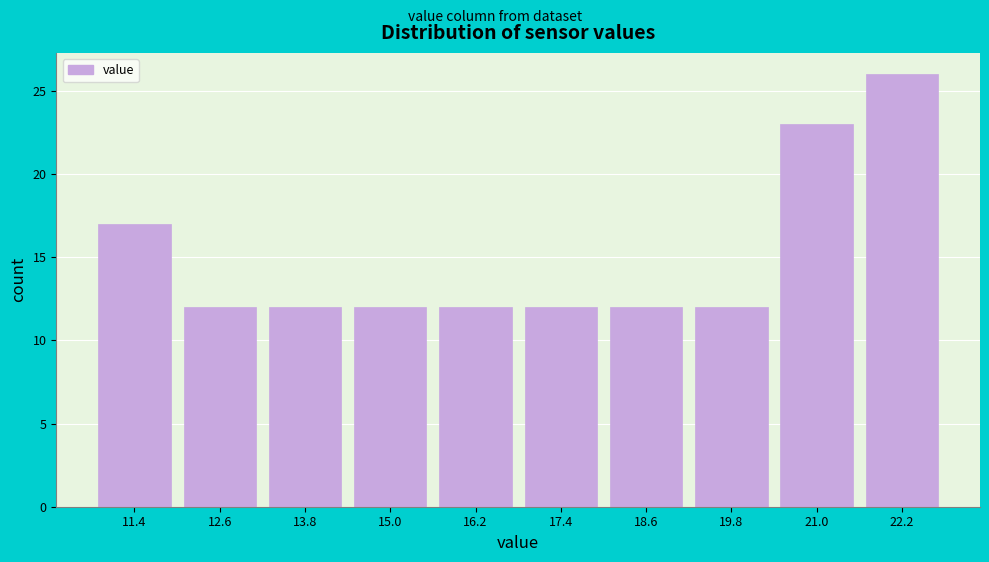

Reading left to right, extract all data points from this chart.

17	12	12	12	12	12	12	12	23	26